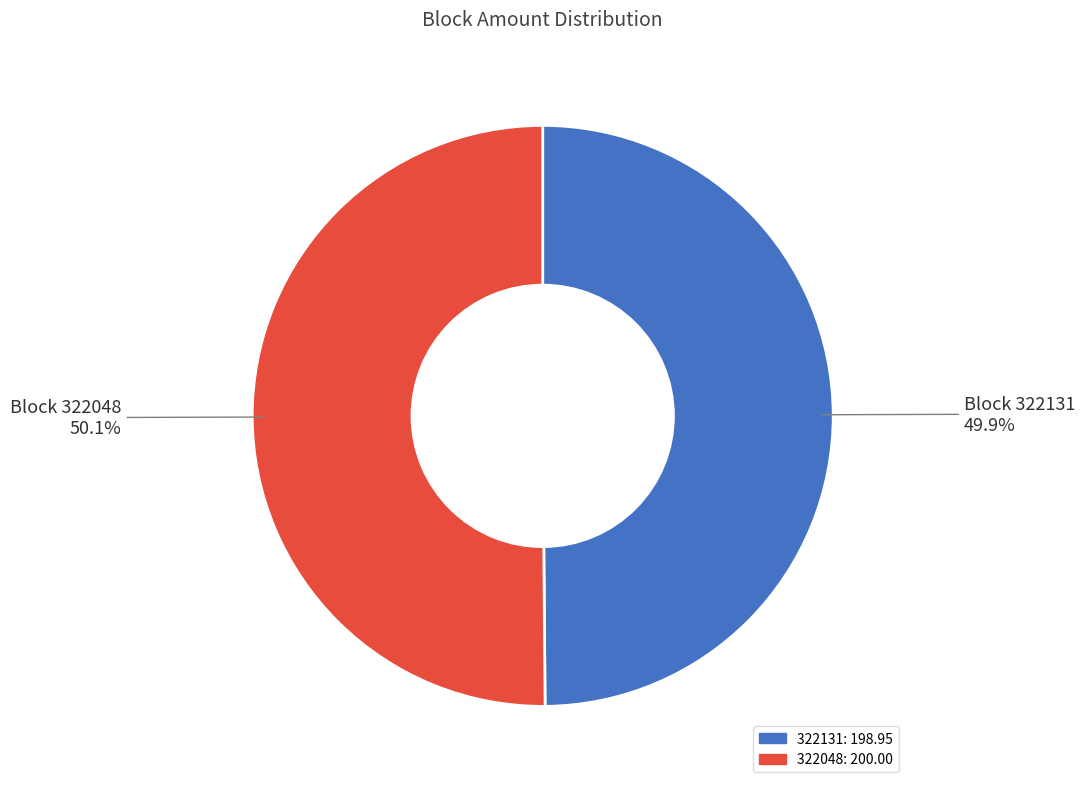

To the nearest percent, what is the combined percentage of 322048 and 322131?

100%